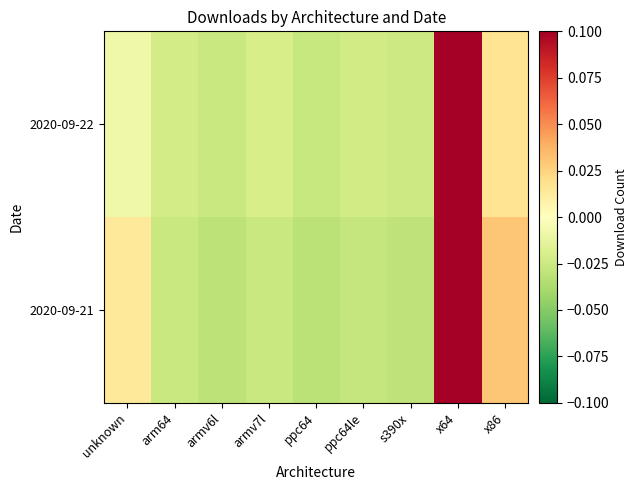

At how many categories does at least one series exceed 0?

3